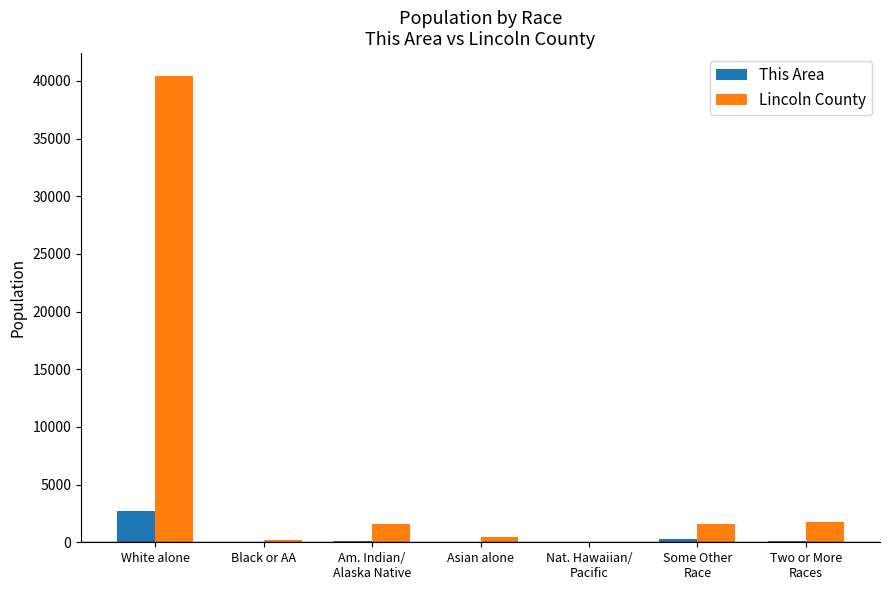

What is the highest value of the Lincoln County series?

40393